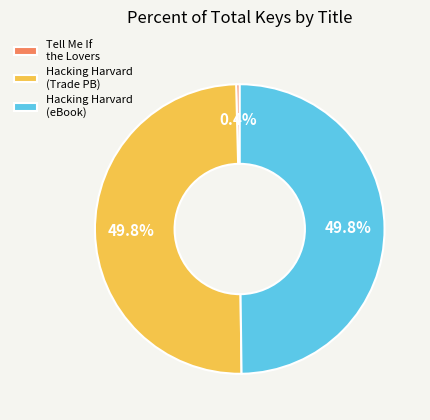

What portion of the pie excludes Hacking Harvard (Trade PB)?

50.2%